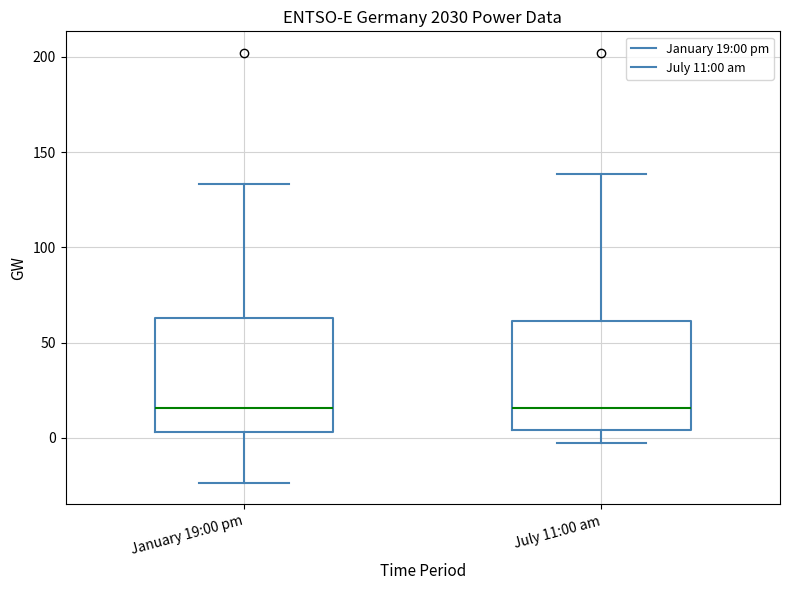

Reading left to right, read every box against the y-axis: the position of its median line, the range the box covers, and the ends of its whiskers. The values are not printed on the chart, so give them approximately, as read against the axis.

January 19:00 pm: median 15, box 5 to 65, whiskers -25 to 135
July 11:00 am: median 15, box 5 to 60, whiskers -5 to 140